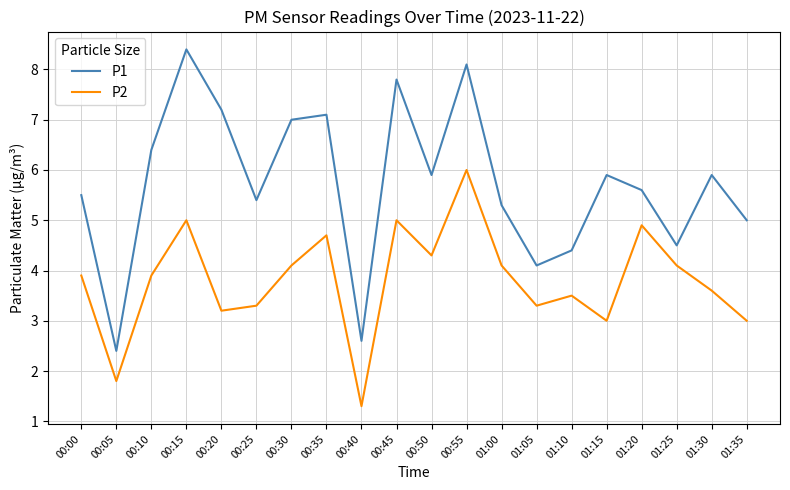

Rank the series at 01:35 from highest to lowest value.

P1, P2